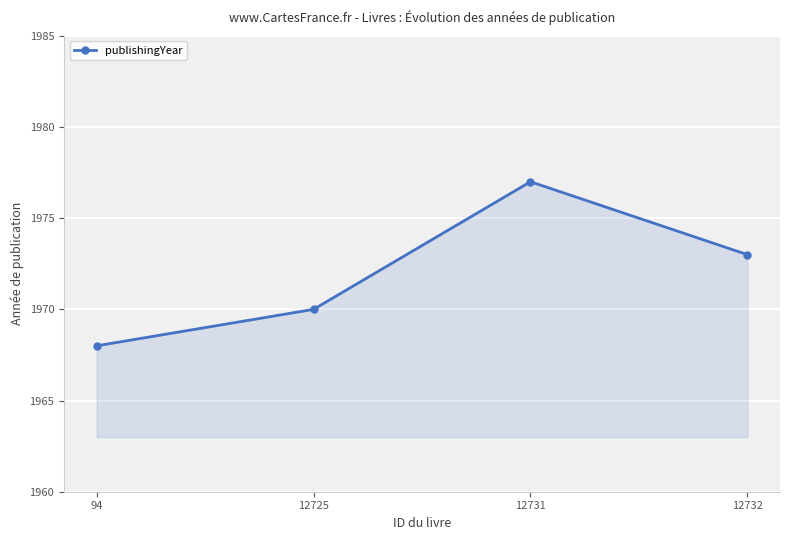

Rank the categories by value from highest to lowest.

12731, 12732, 12725, 94